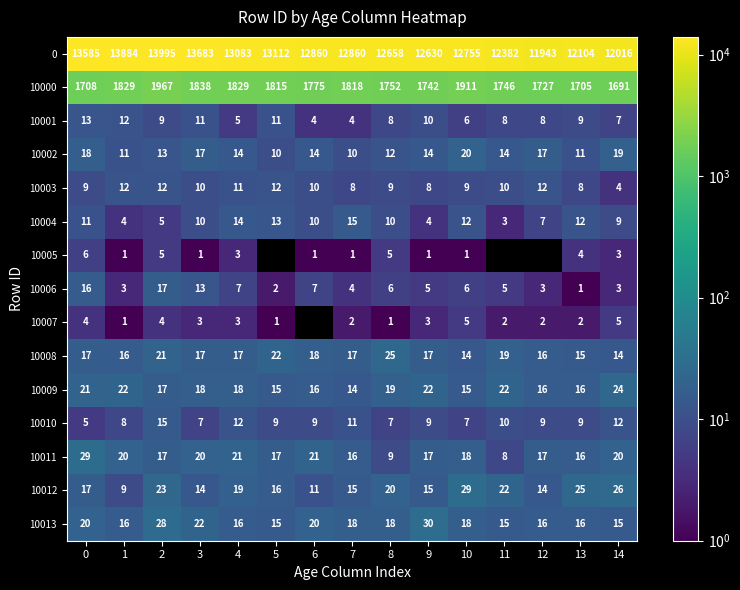

What is the minimum value for 10010?

5